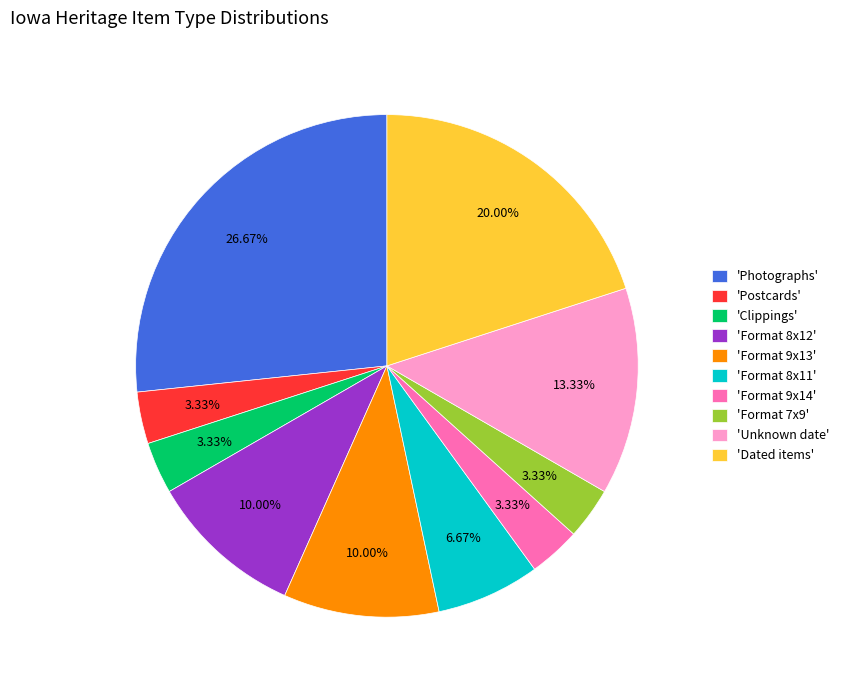

Do 'Clippings' and 'Format 9x13' together represent more than half of the pie?

No